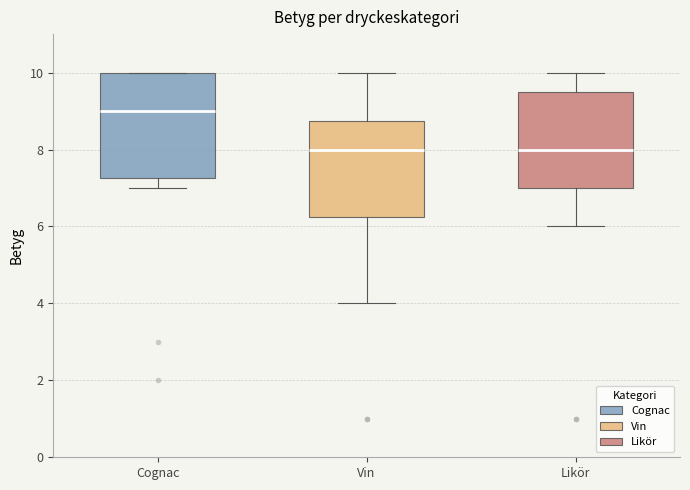

Where does the lower whisker of the box for Likör end on the y-axis? The values are not printed on the chart, so give them approximately, as read against the axis.

6.0